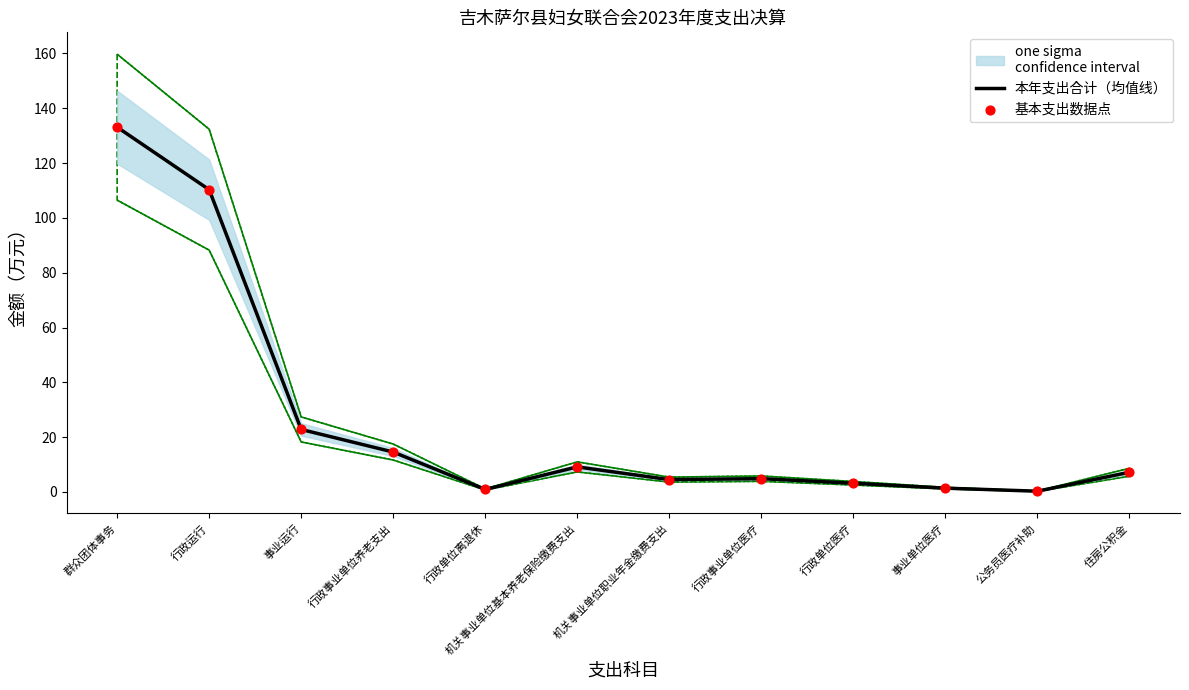

Is the value of 基本支出数据点 at 行政运行 greater than the value of 本年支出合计（均值线） at 公务员医疗补助?

Yes